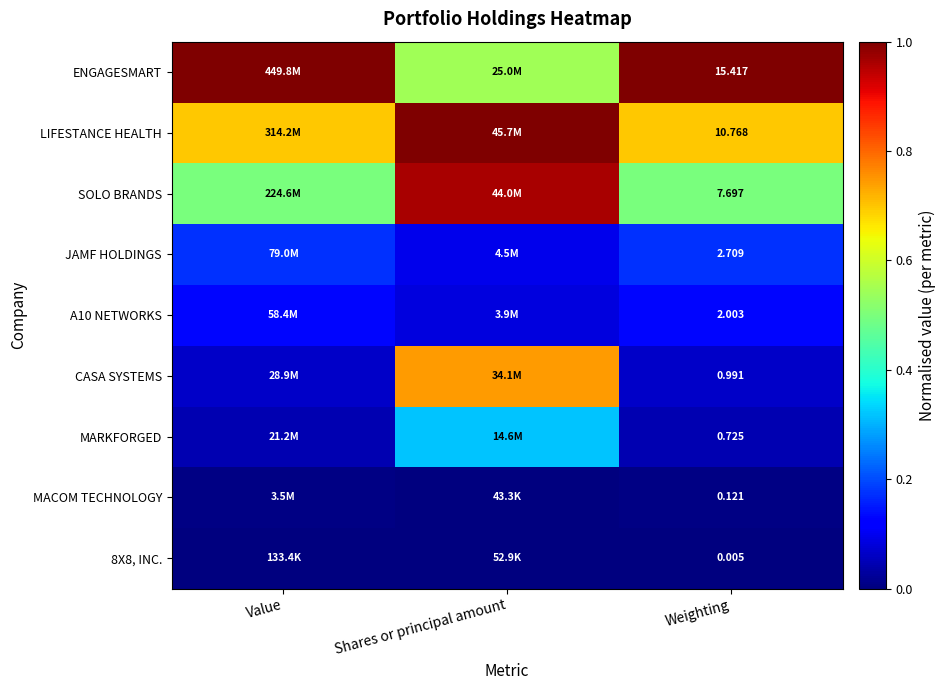

The value of 8X8, INC. at Value is 0.0. True or false?

True